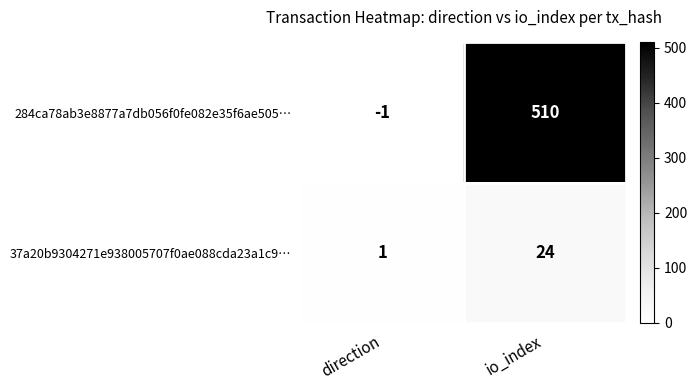

Which category has the lowest value across all series?

direction